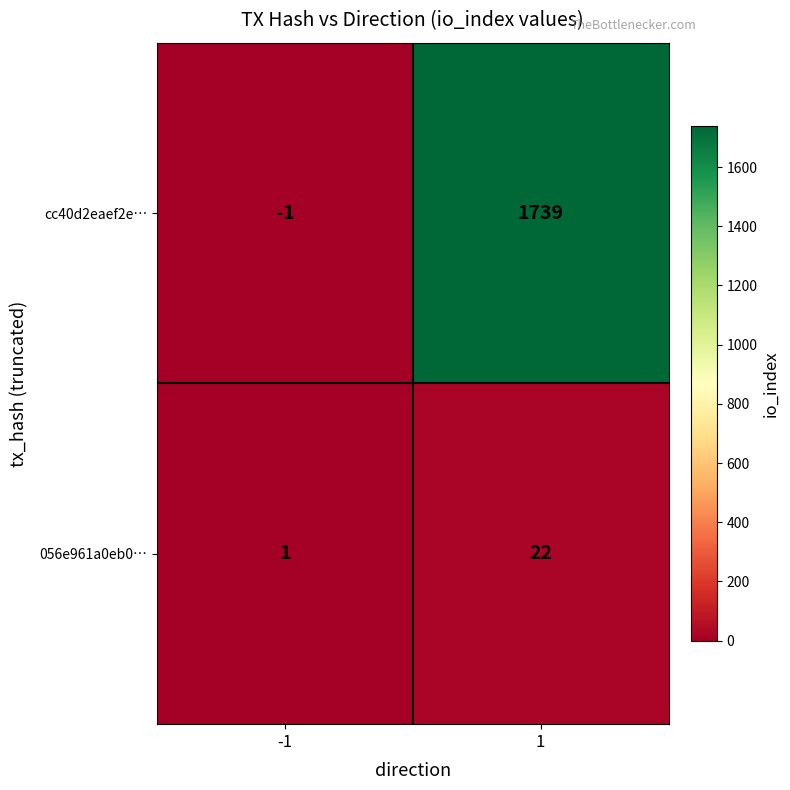

The cc40d2eaef2e… series shows -2 at -1. True or false?

False